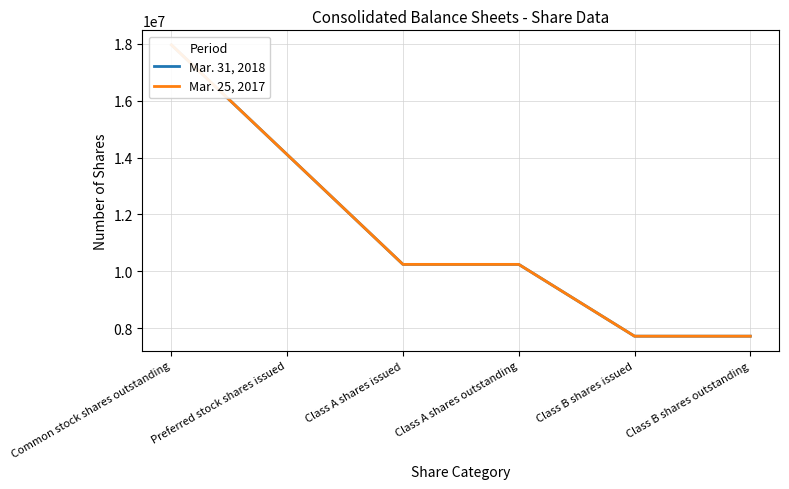

True or false: Mar. 25, 2017 has more than 0 points higher than both neighbors.

False